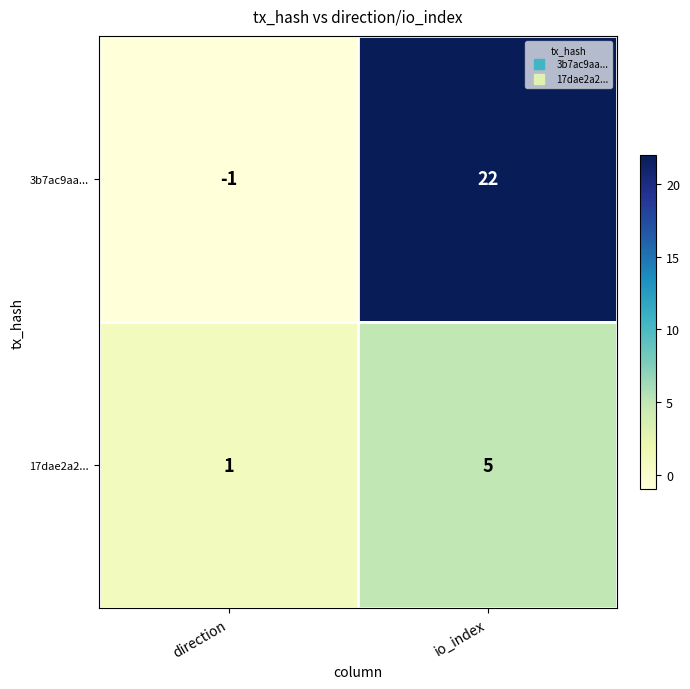

How many data points does each series have?

2